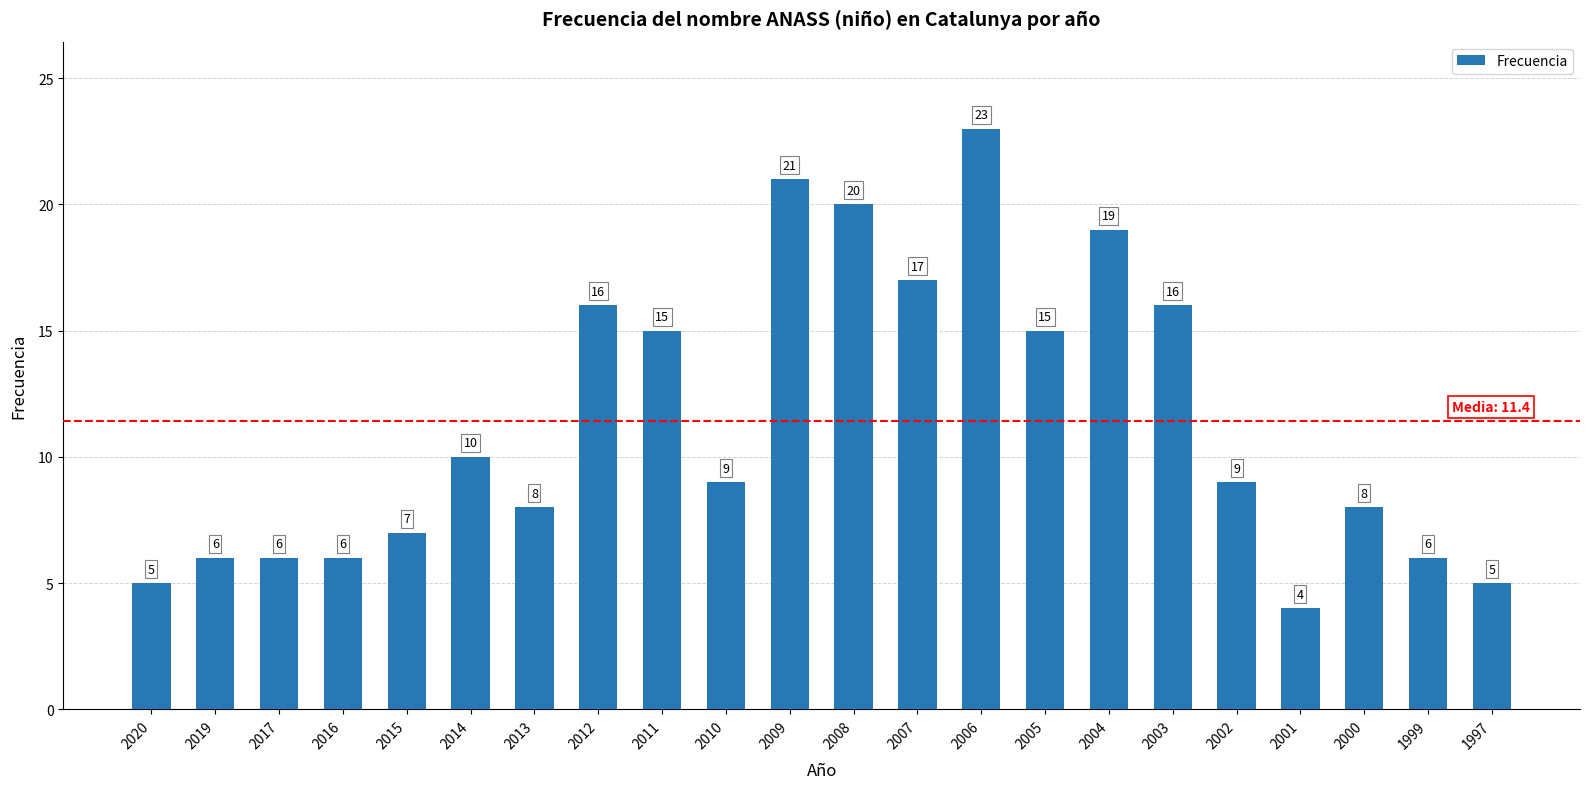

How many bars are there in total?

22